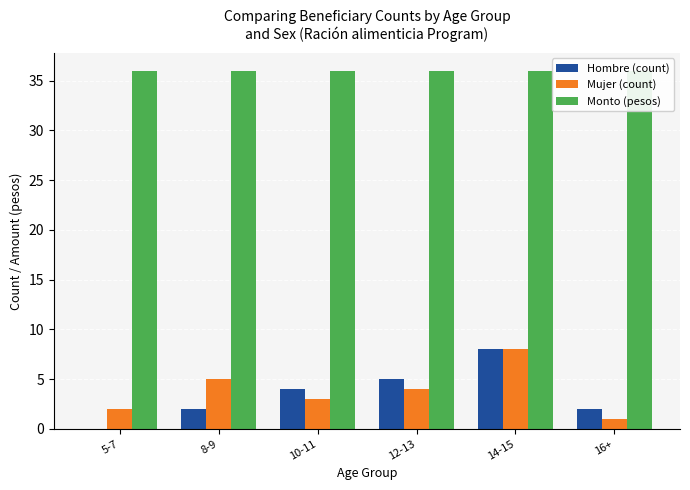

Reading left to right, transcribe all the data shown in this chart.

Hombre (count): 0.0	2.0	4.0	5.0	8.0	2.0
Mujer (count): 2.0	5.0	3.0	4.0	8.0	1.0
Monto (pesos): 36.0	36.0	36.0	36.0	36.0	36.0